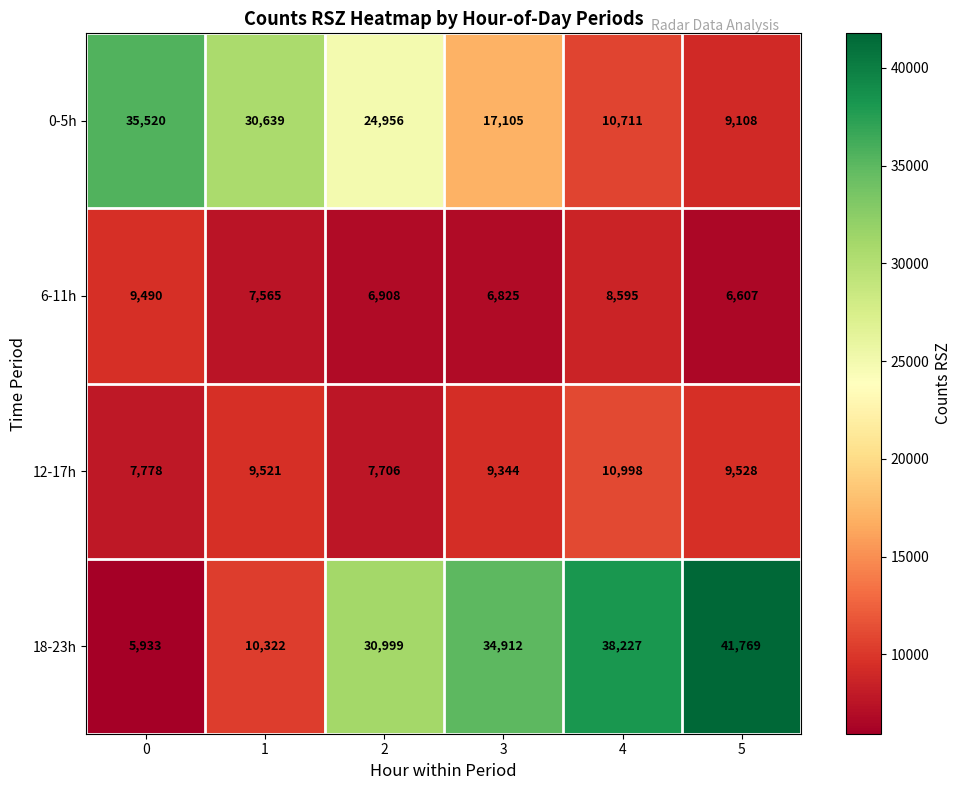

Which series has the largest total across all categories?

18-23h